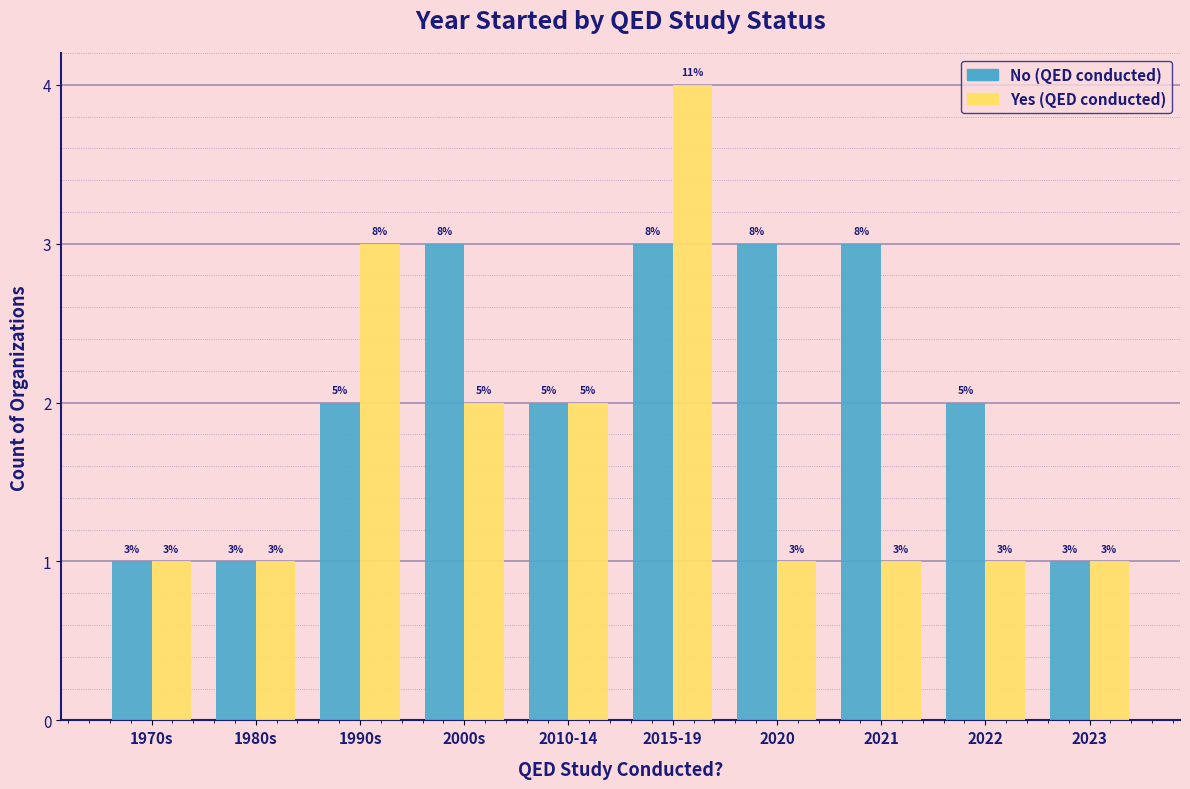

Are the bars horizontal?

No